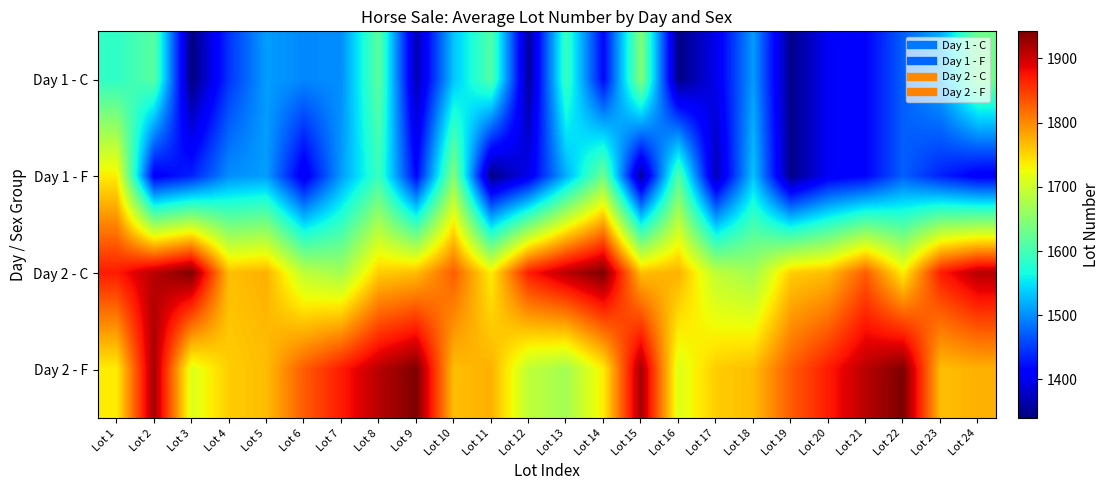

Which series has the largest total across all categories?

Day 2 - F